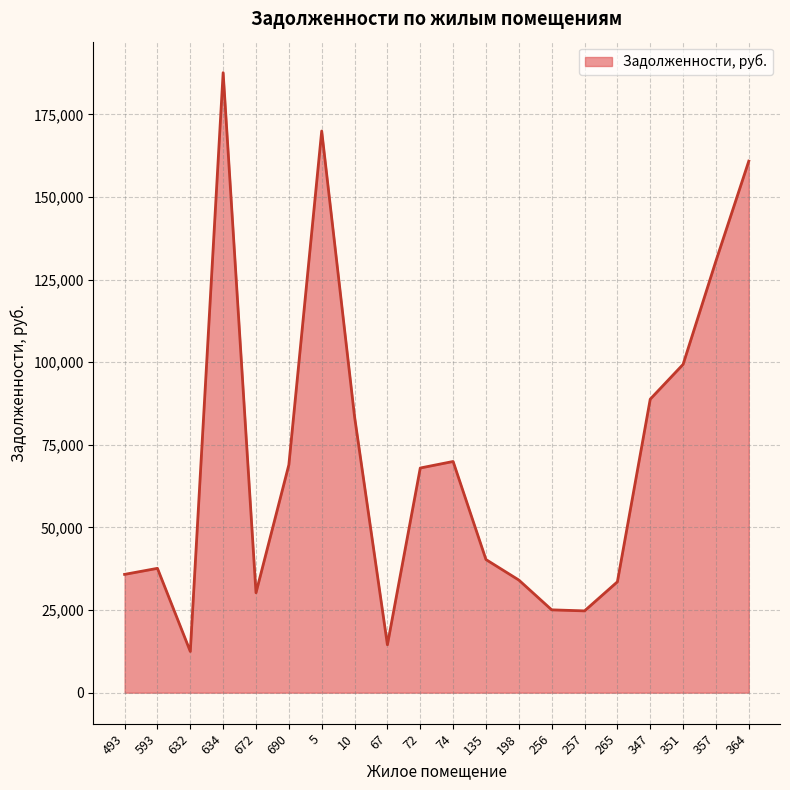

What is the greatest value displayed?

187604.6